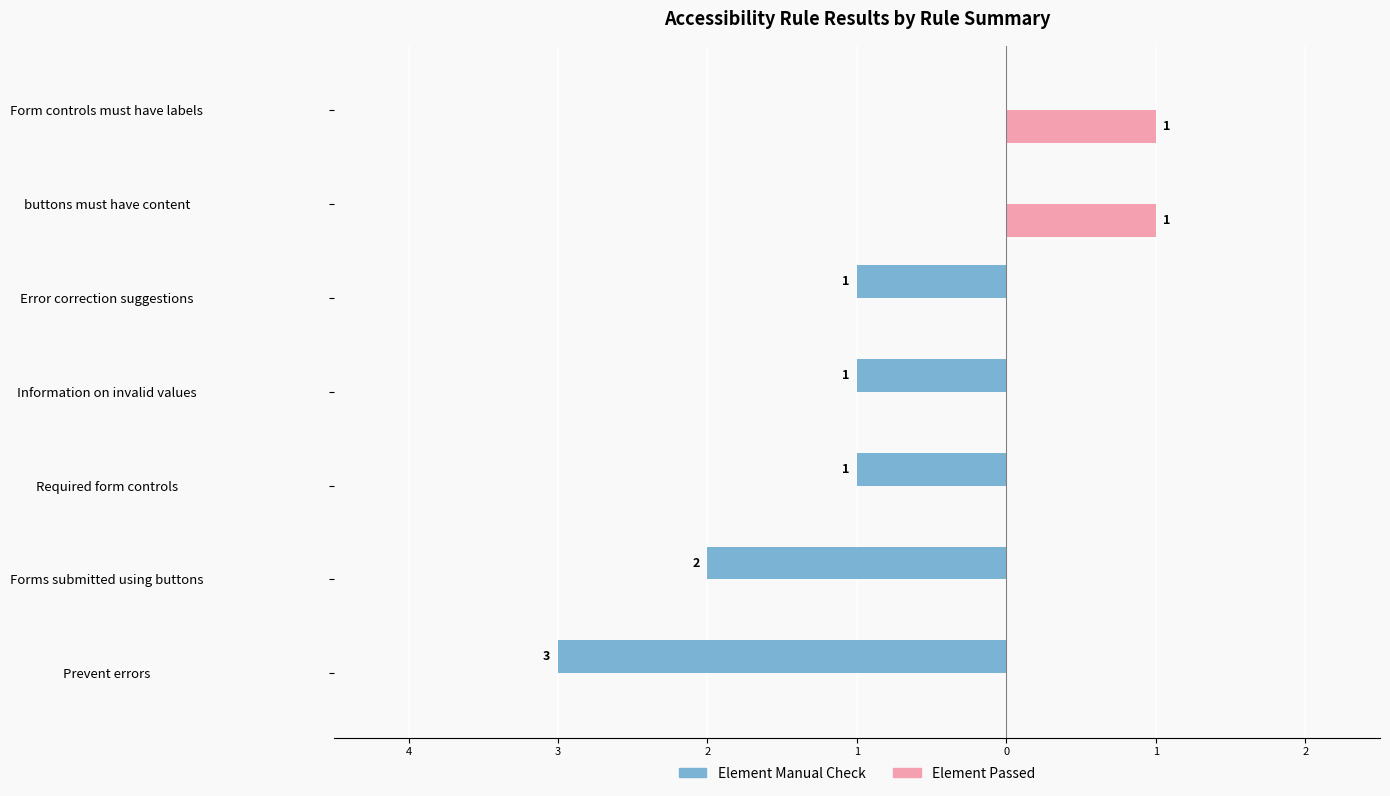

What are all the series names shown in the legend?

Element Manual Check, Element Passed